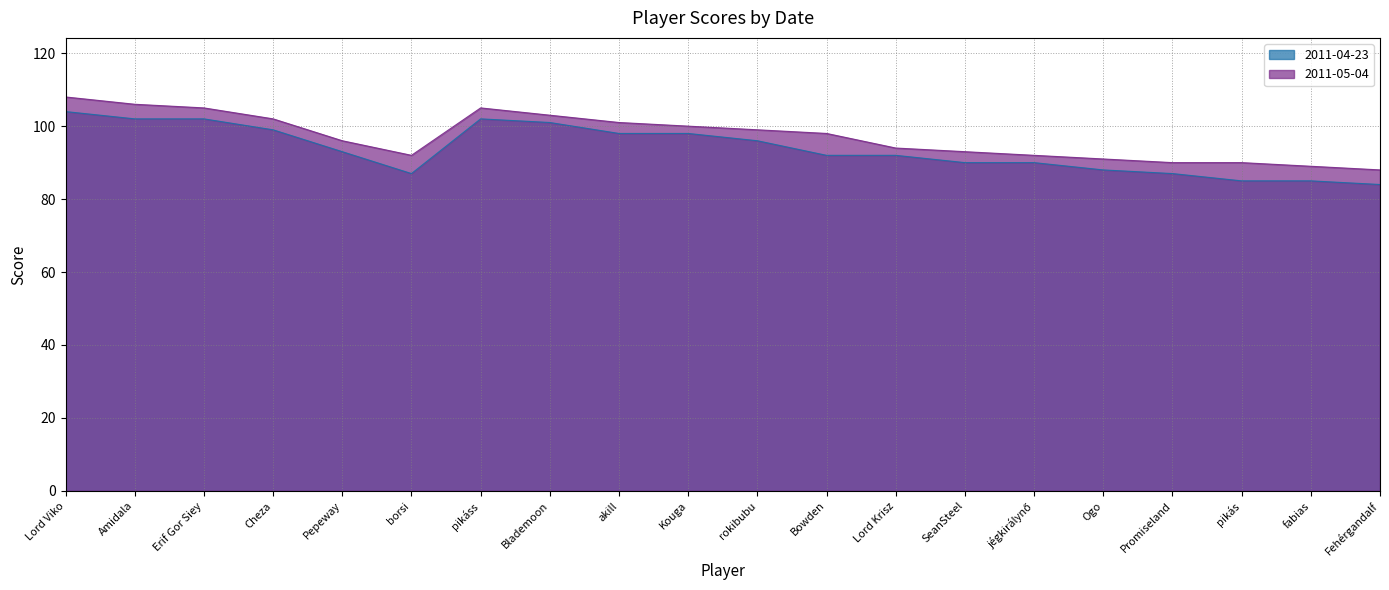

True or false: 2011-04-23 and 2011-05-04 intersect in this chart.

False